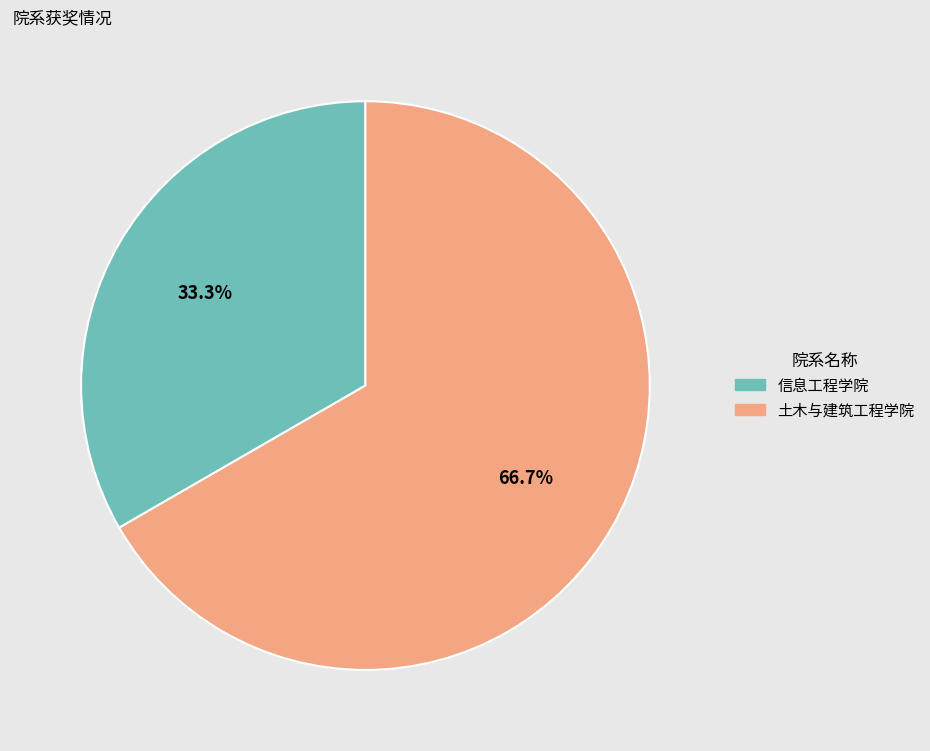

To the nearest percent, what portion does 信息工程学院 represent?

33%